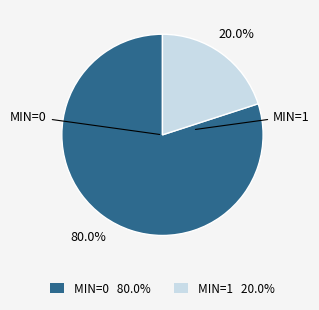

Count the number of slices in the pie.

2